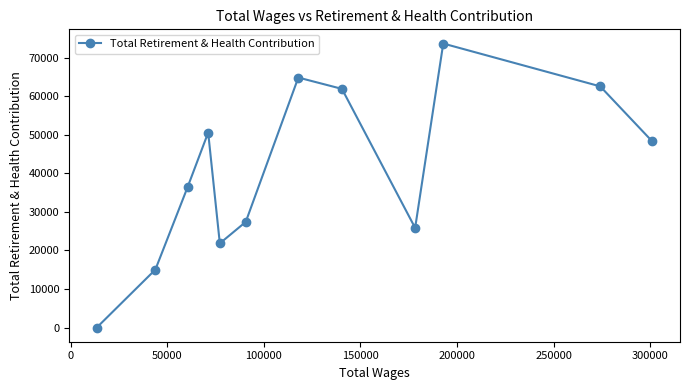

What is the maximum value shown in the chart?

73724